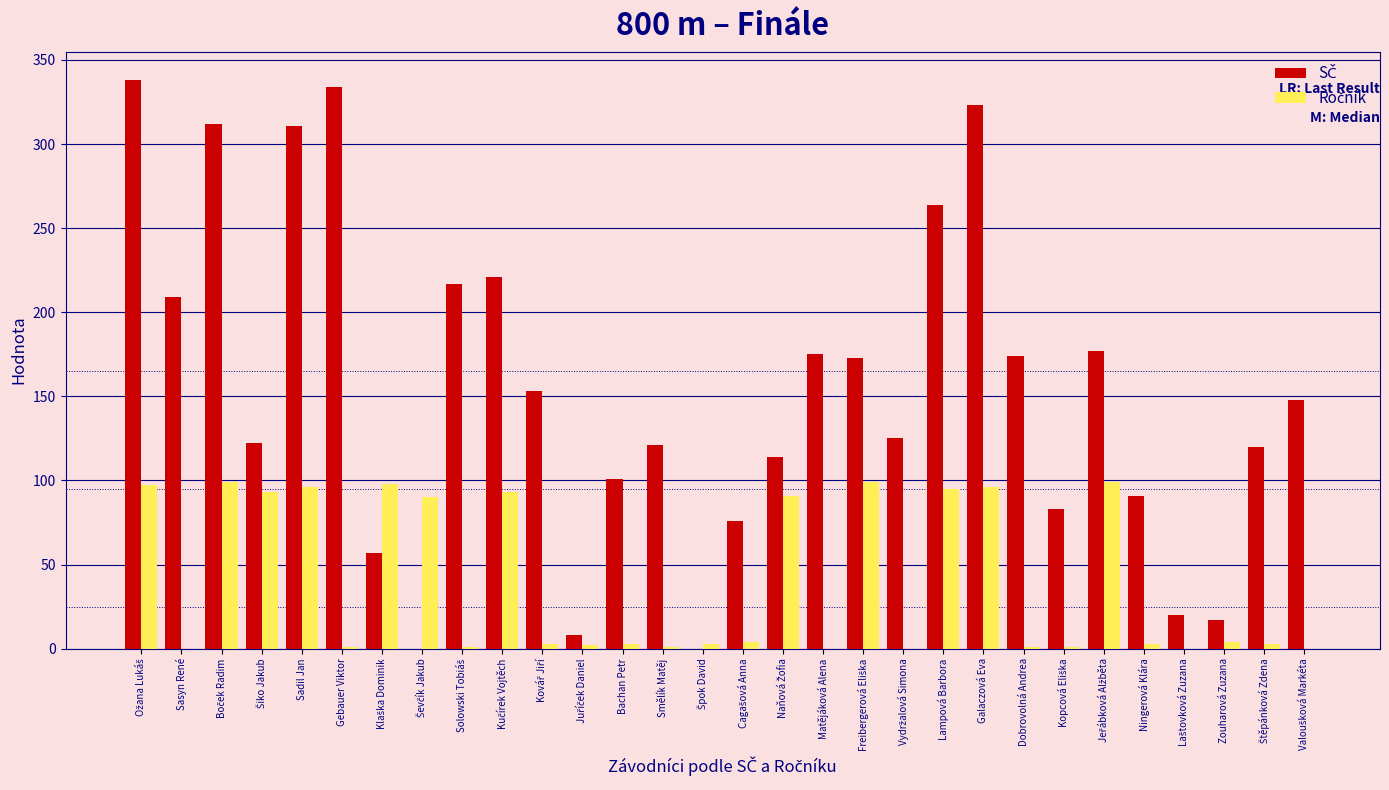

What is the greatest value displayed?

338